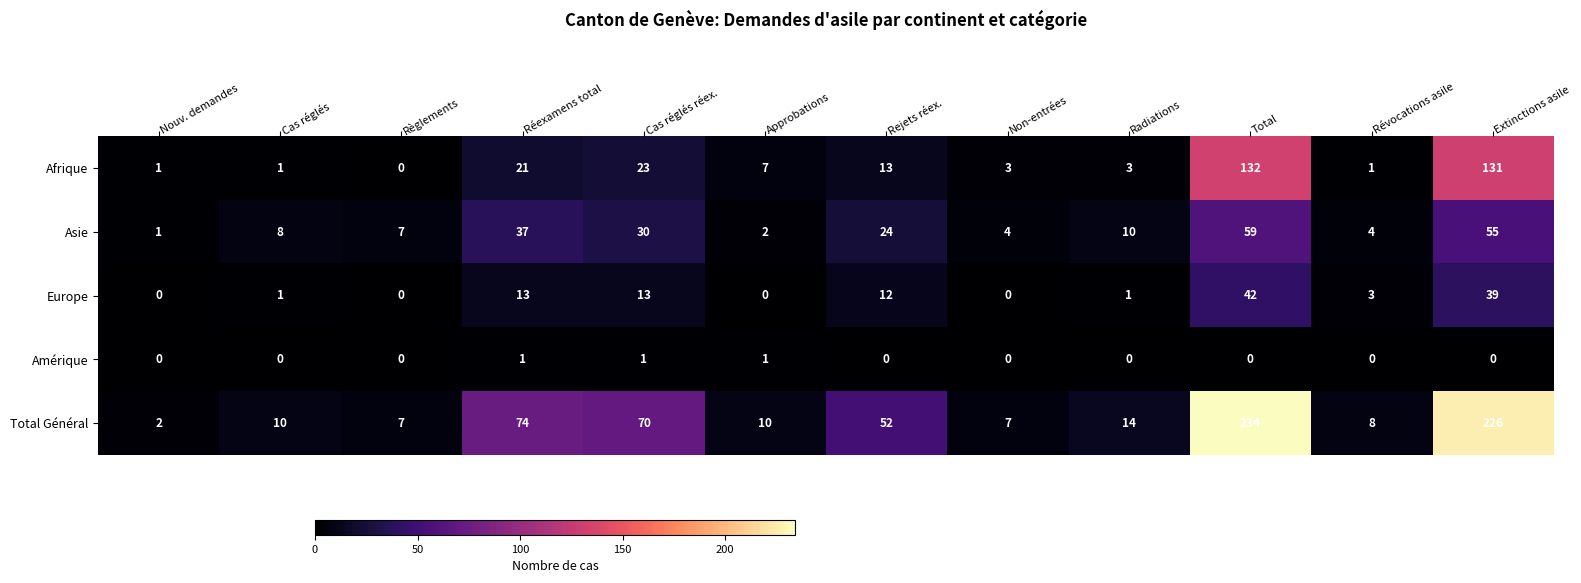

What is the total value across all series at Règlements?

14